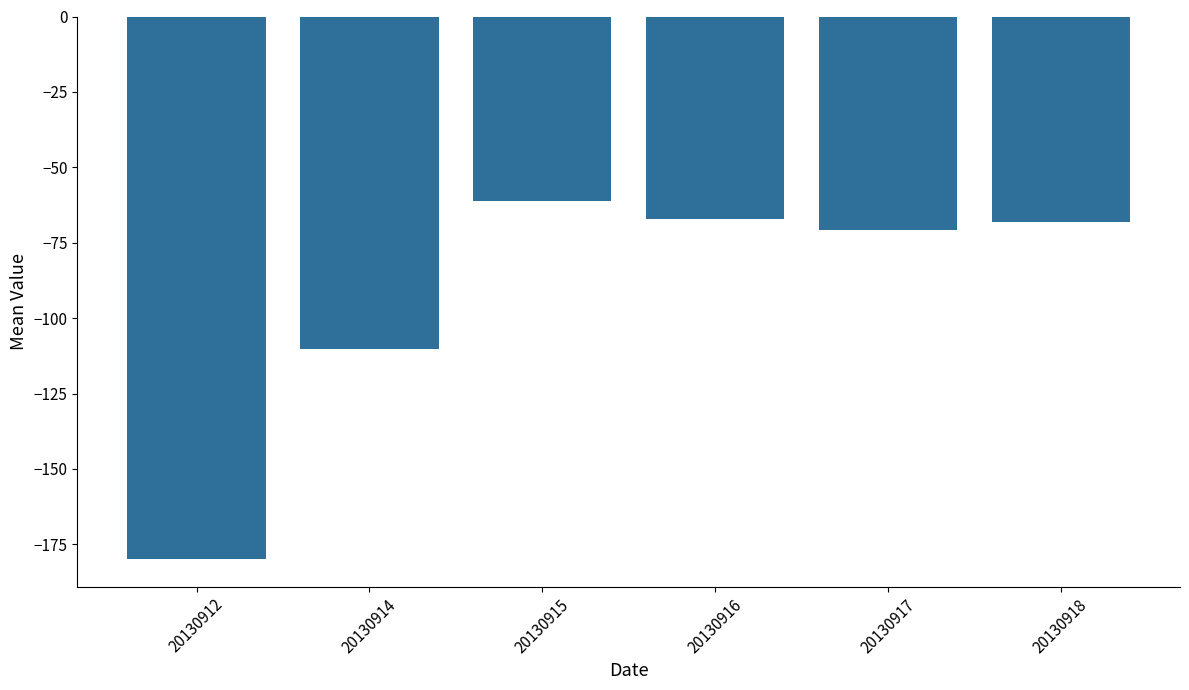

Between 20130917 and 20130915, which is larger?

20130915